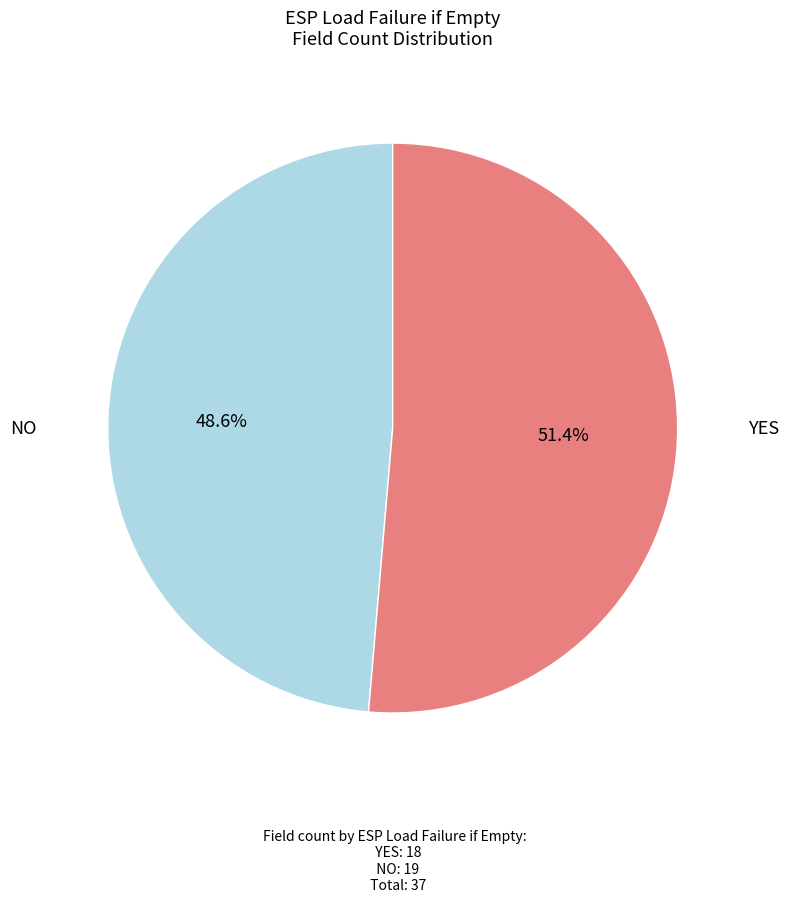

Does any single category account for the majority?

Yes